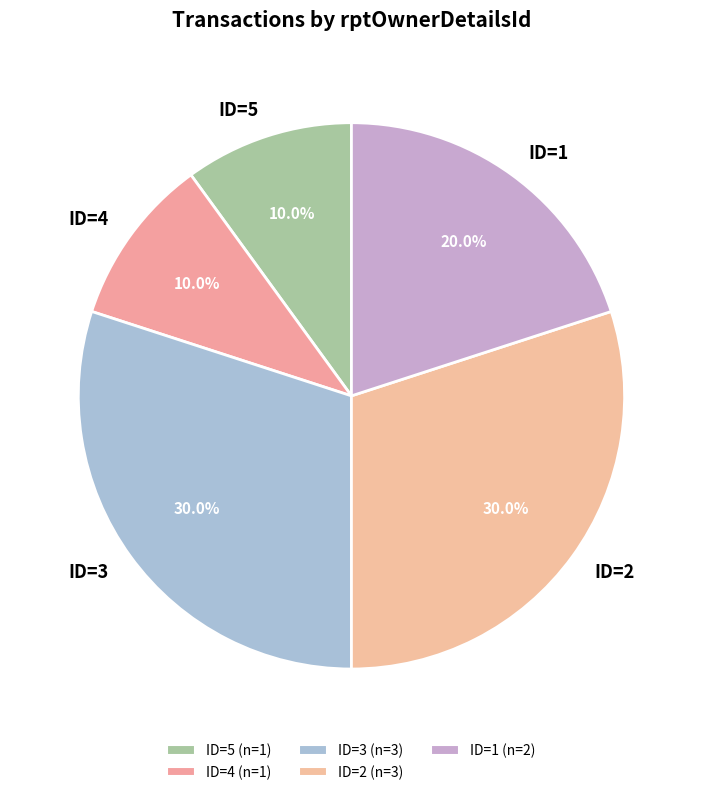

Combined, do ID=5 and ID=1 account for over 50%?

No